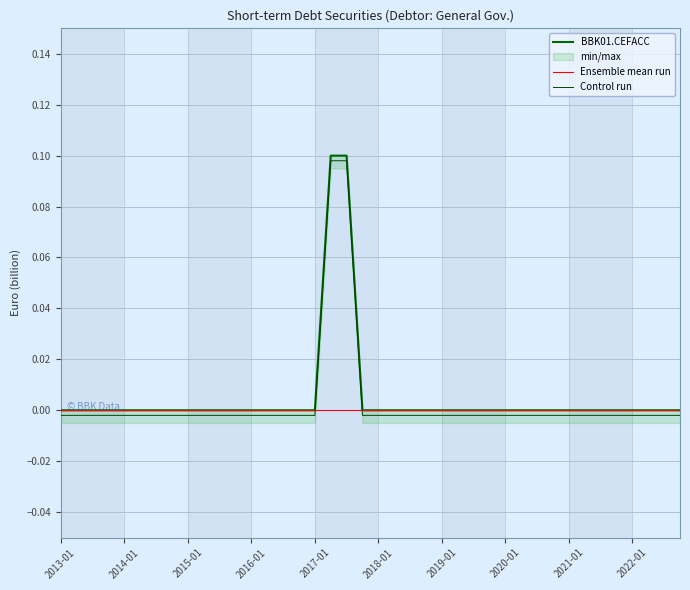

What position from the right is 2017-01?

24